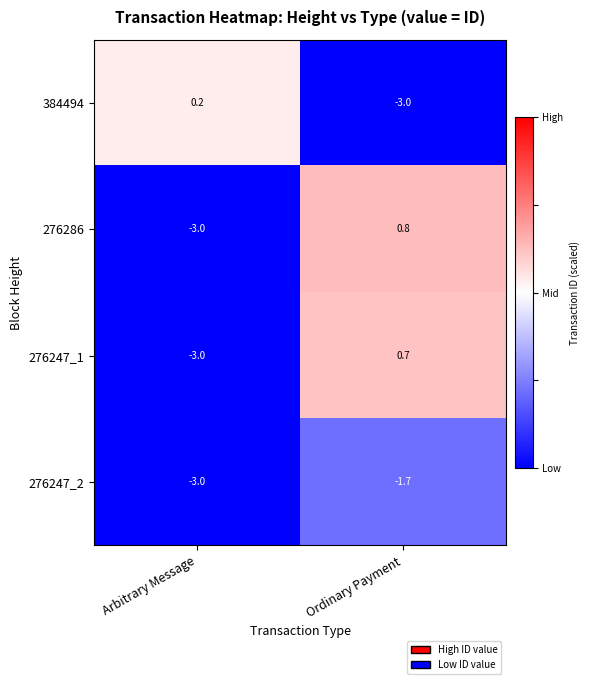

Which series has the largest range (max minus min)?

276286